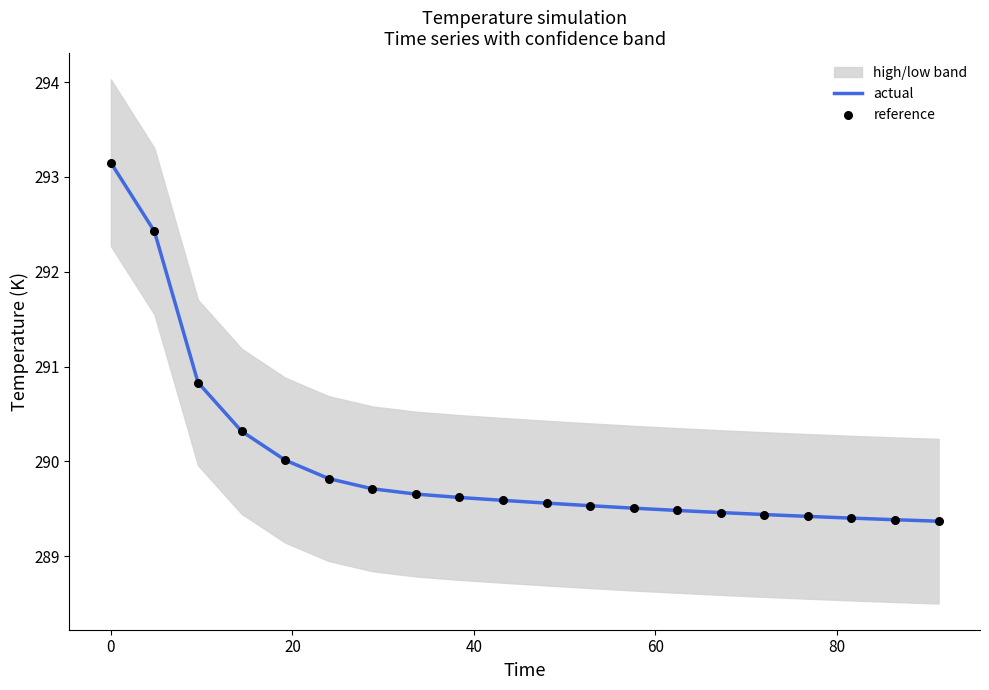

Is the value of reference at 8 greater than the value of actual at 17?

Yes